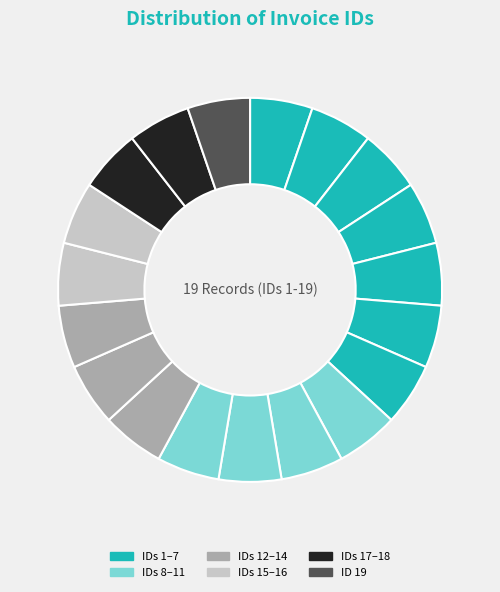

Which slice is the smallest?

1